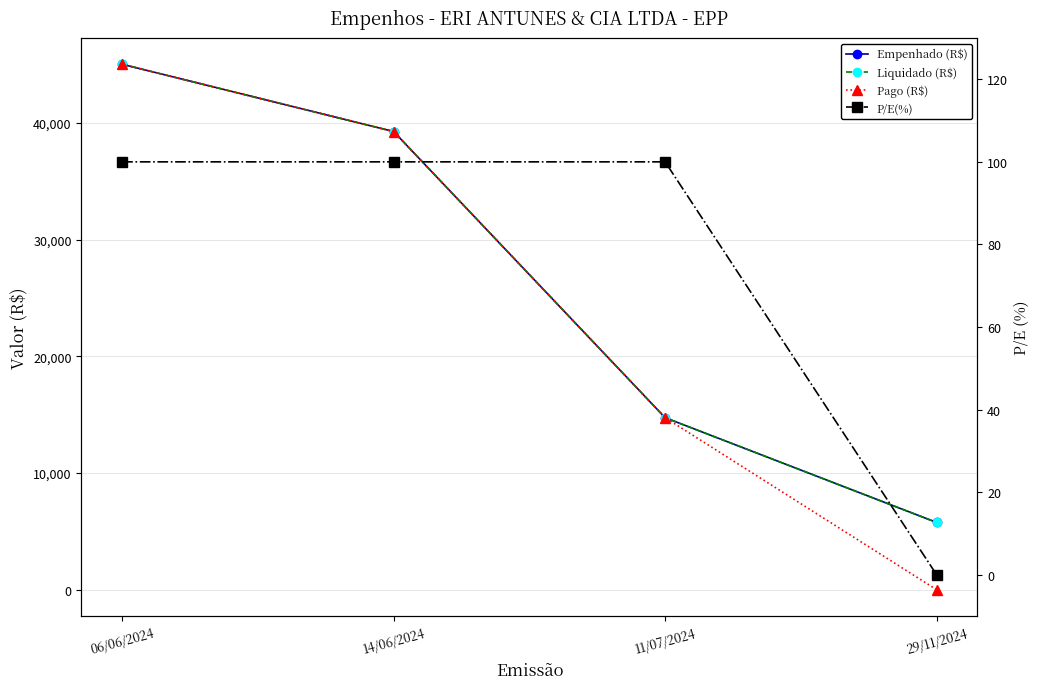

How many lines are shown in the chart?

4